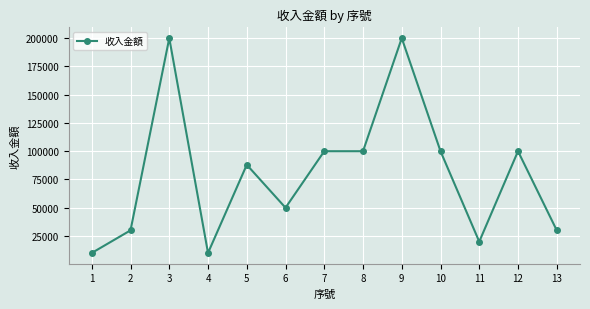

Reading left to right, extract all data points from this chart.

10000	30000	200000	10000	88000	50000	100000	100000	200000	100000	20000	100000	30000